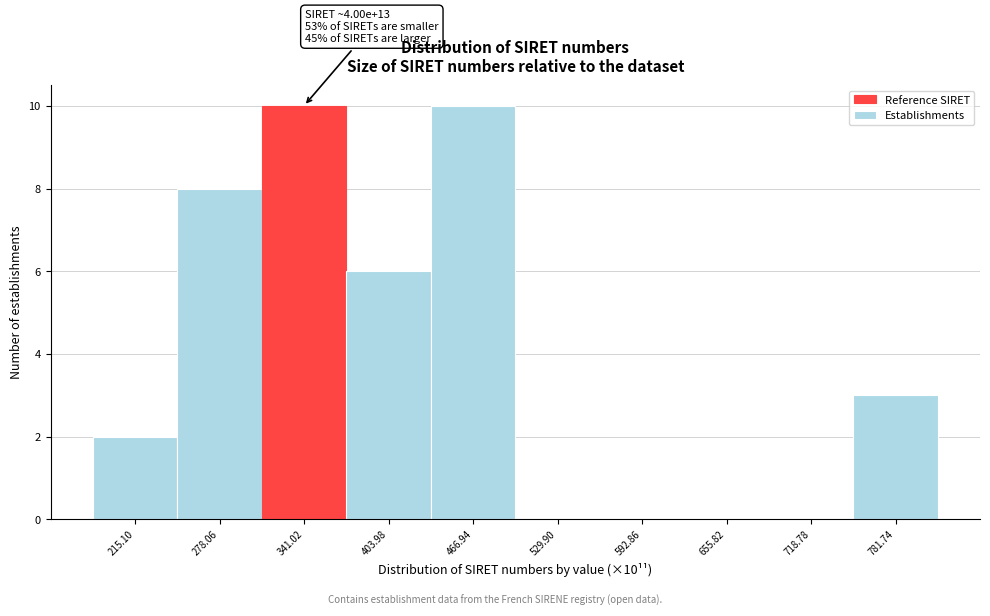

Reading left to right, transcribe all the data shown in this chart.

215.10=2	278.06=8	341.02=10	403.98=6	466.94=10	529.90=0	592.86=0	655.82=0	718.78=0	781.74=3